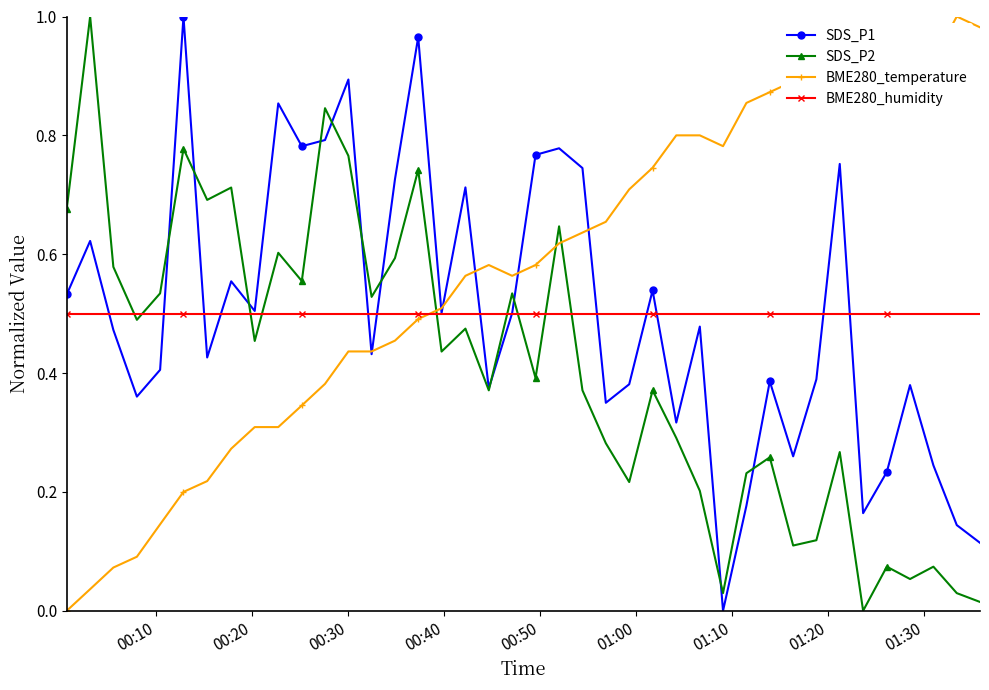

True or false: SDS_P1 has more than 1 interior local peaks.

True